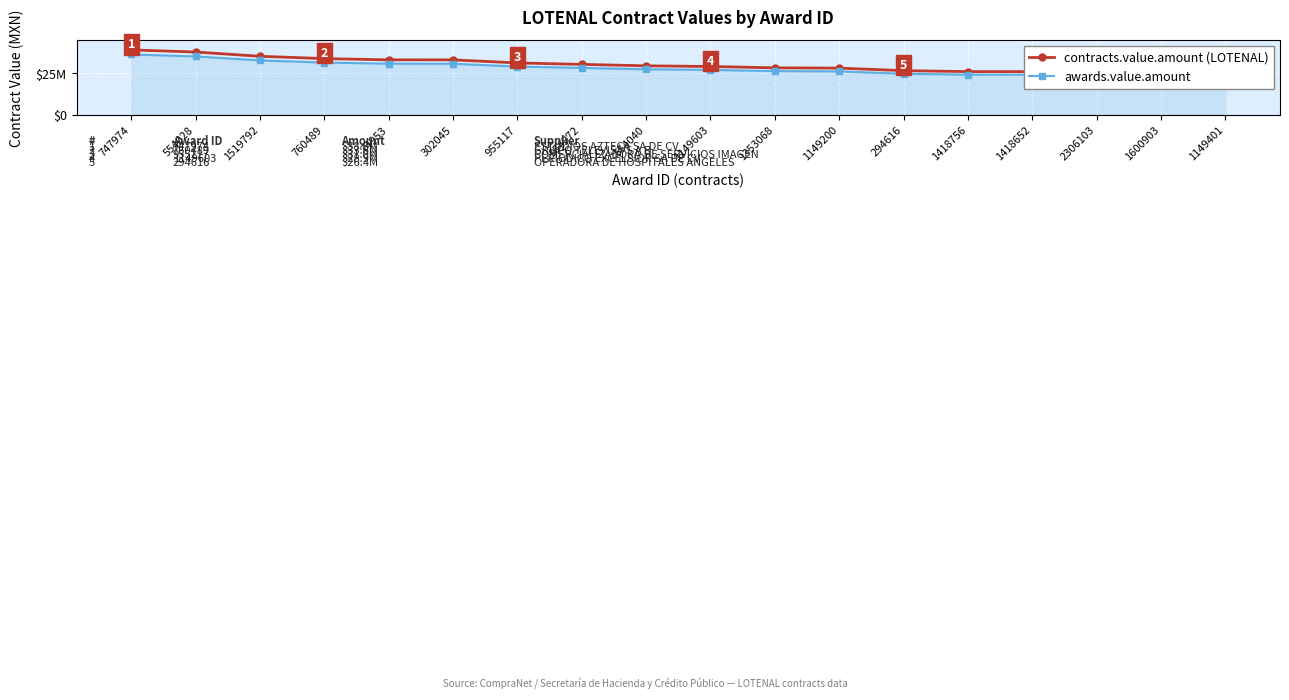

List the series in order of their overall mean, lowest first.

awards.value.amount, contracts.value.amount